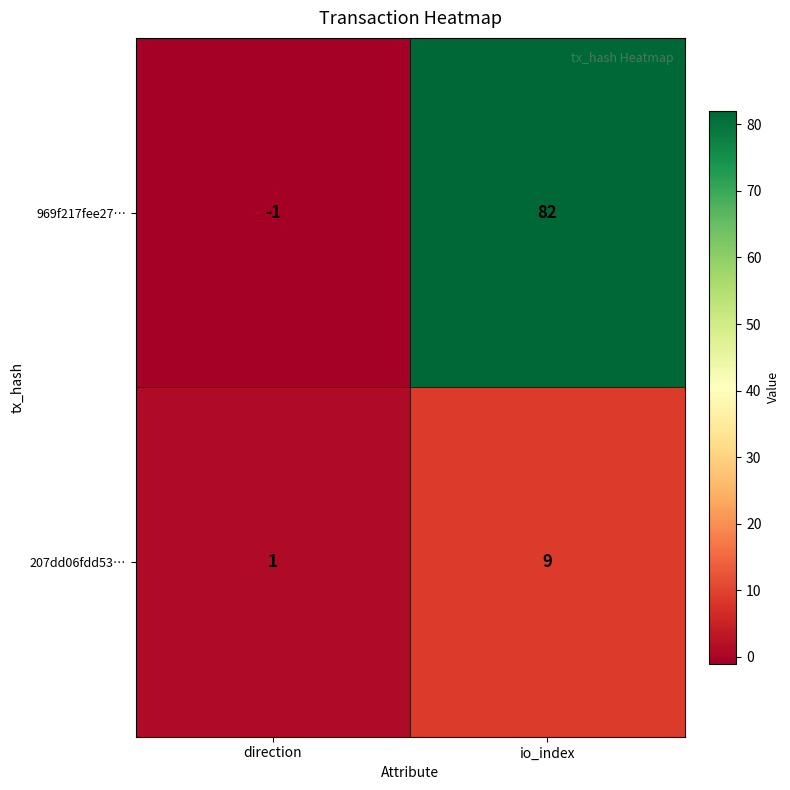

List the series in order of their peak value, highest first.

969f217fee27…, 207dd06fdd53…